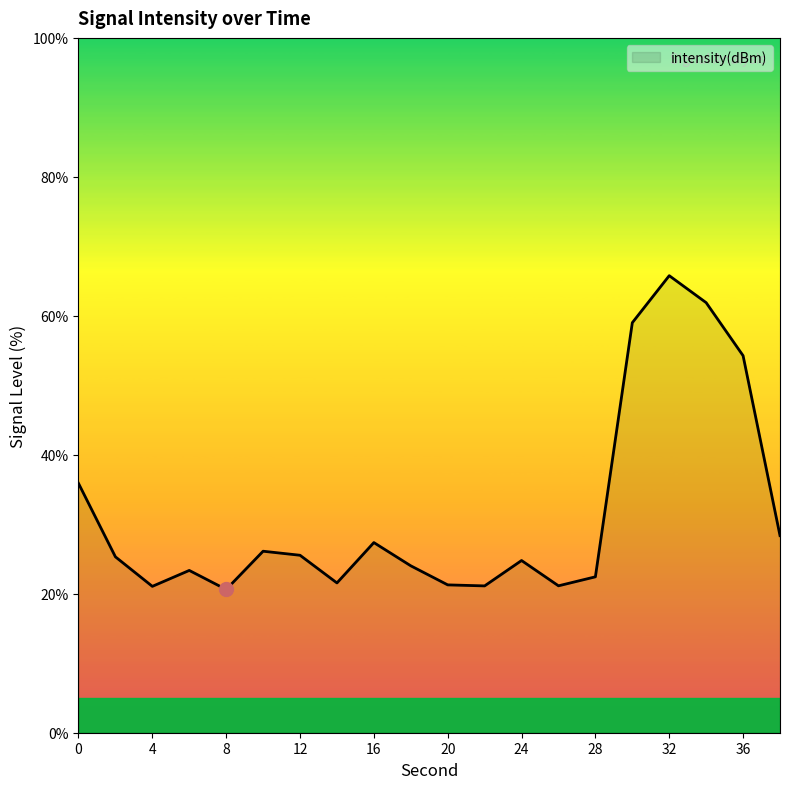

What is the greatest value displayed?

65.8